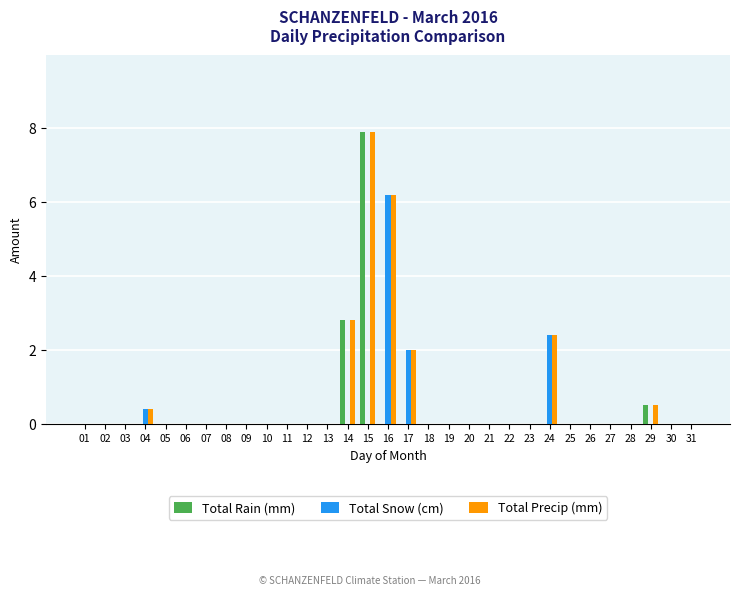

Reading left to right, what are all the values shown in this chart?

Total Rain (mm): 0.0	0.0	0.0	0.0	0.0	0.0	0.0	0.0	0.0	0.0	0.0	0.0	0.0	2.8	7.9	0.0	0.0	0.0	0.0	0.0	0.0	0.0	0.0	0.0	0.0	0.0	0.0	0.0	0.5	0.0	0.0
Total Snow (cm): 0.0	0.0	0.0	0.4	0.0	0.0	0.0	0.0	0.0	0.0	0.0	0.0	0.0	0.0	0.0	6.2	2.0	0.0	0.0	0.0	0.0	0.0	0.0	2.4	0.0	0.0	0.0	0.0	0.0	0.0	0.0
Total Precip (mm): 0.0	0.0	0.0	0.4	0.0	0.0	0.0	0.0	0.0	0.0	0.0	0.0	0.0	2.8	7.9	6.2	2.0	0.0	0.0	0.0	0.0	0.0	0.0	2.4	0.0	0.0	0.0	0.0	0.5	0.0	0.0